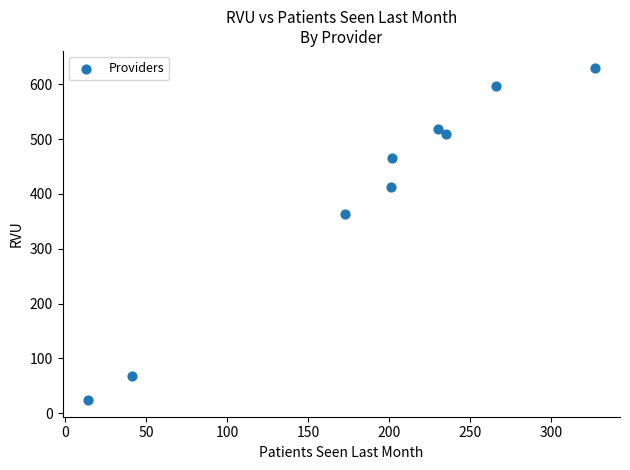

What is the range of X values (max minus min)?

313.0